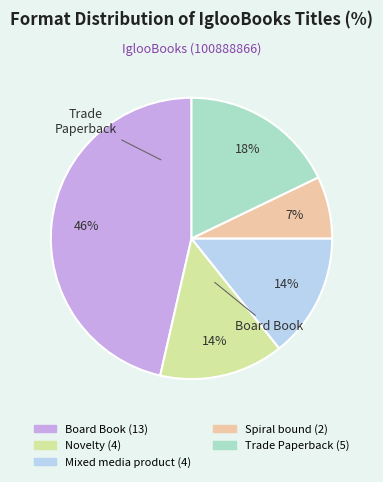

To the nearest percent, what is the difference between the largest and smallest slice percentages?

39%